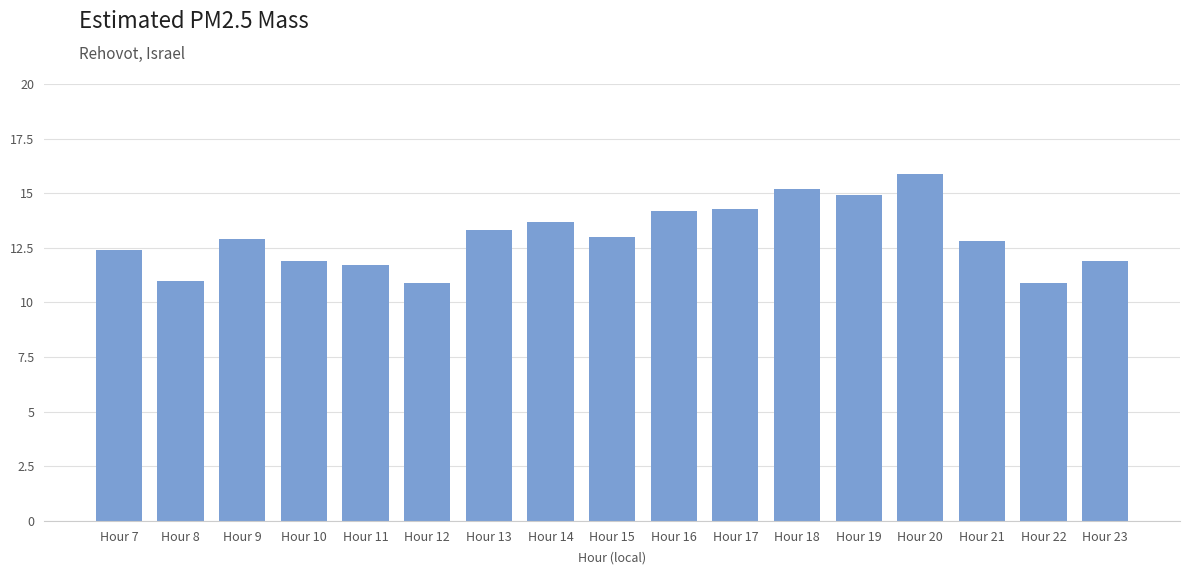

Between Hour 20 and Hour 16, which is larger?

Hour 20